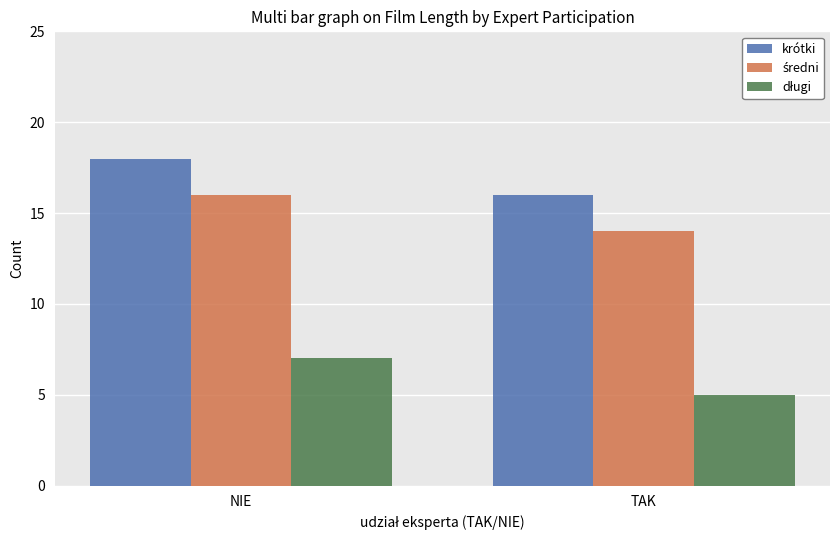

What is the total value across all series at TAK?

35